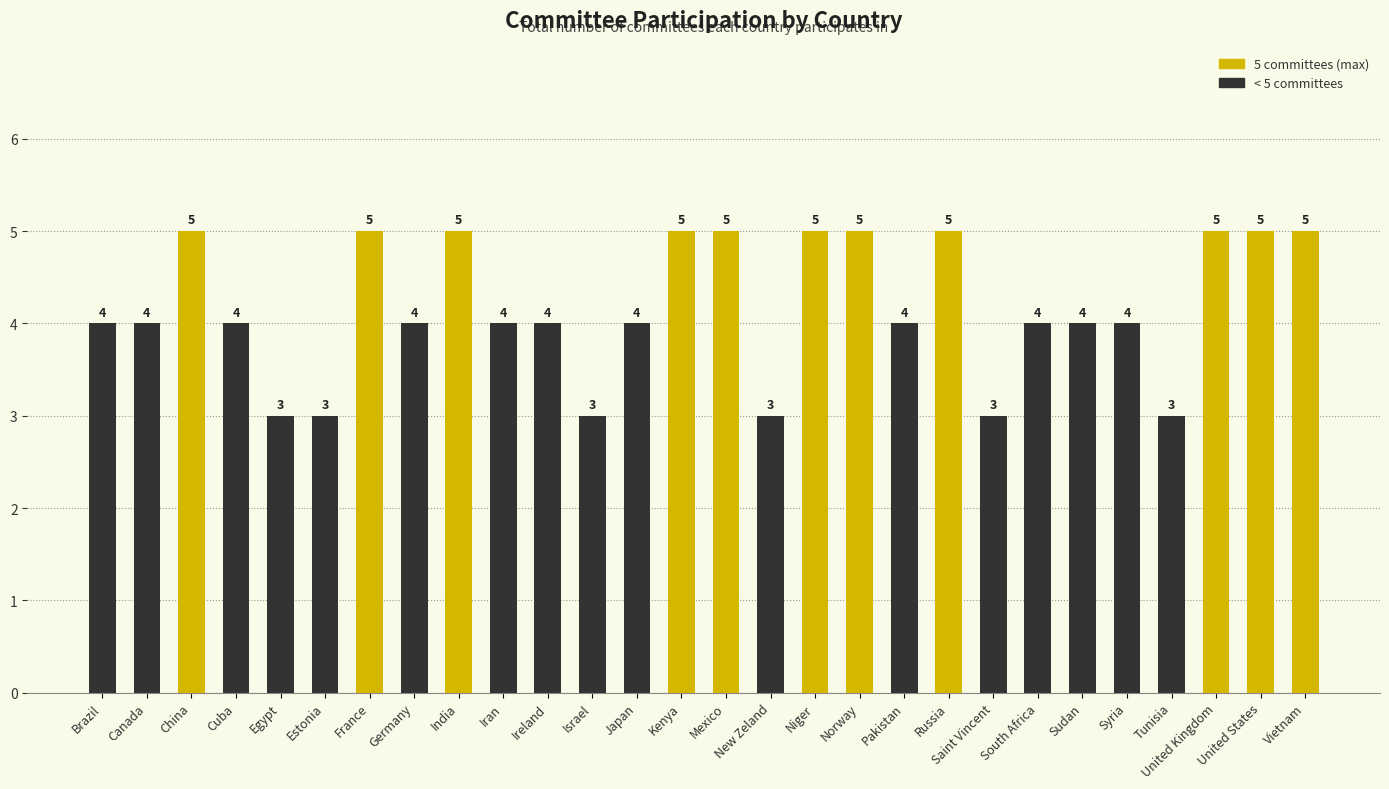

Is it true that the value at United Kingdom is 3?

False